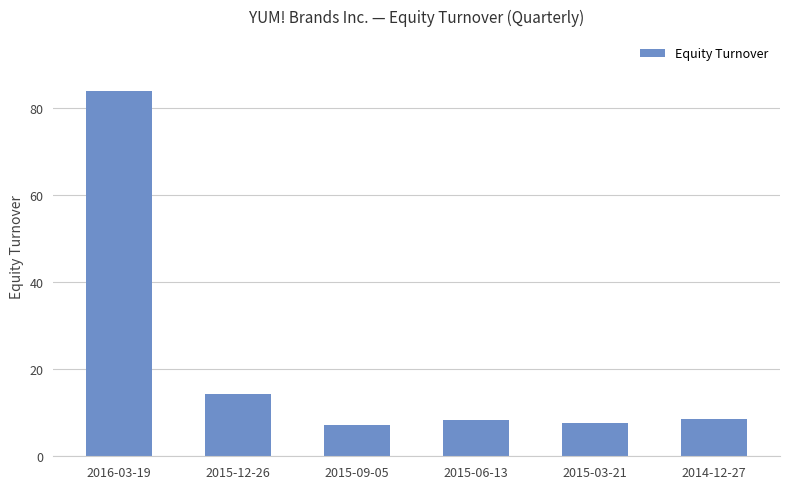

The chart shows a value of 8.6 at 2014-12-27. True or false?

True